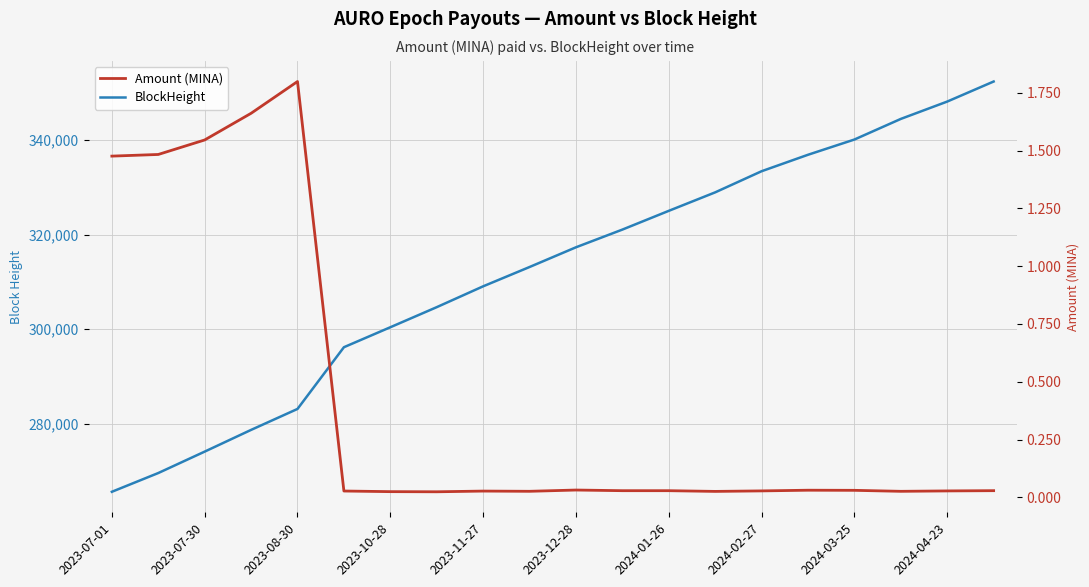

True or false: BlockHeight and Amount (MINA) cross at least once.

False